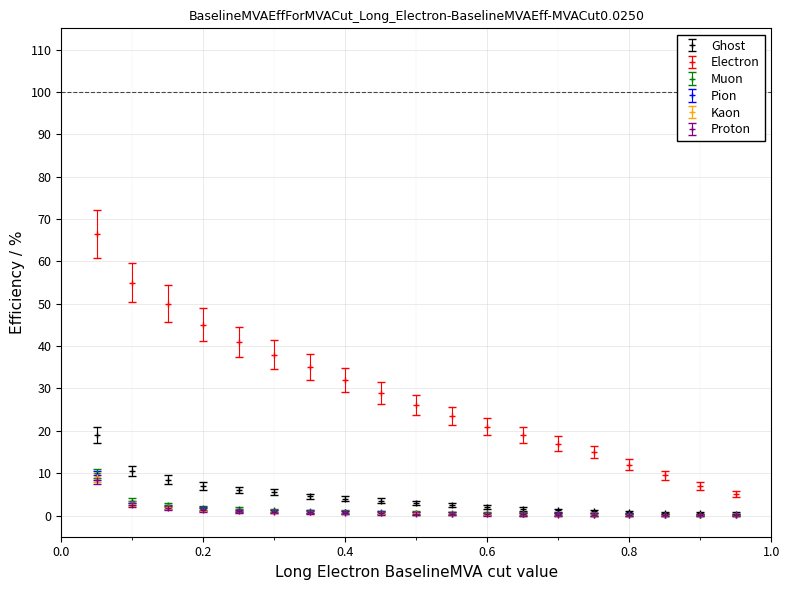

Which series has the largest range (max minus min)?

Electron